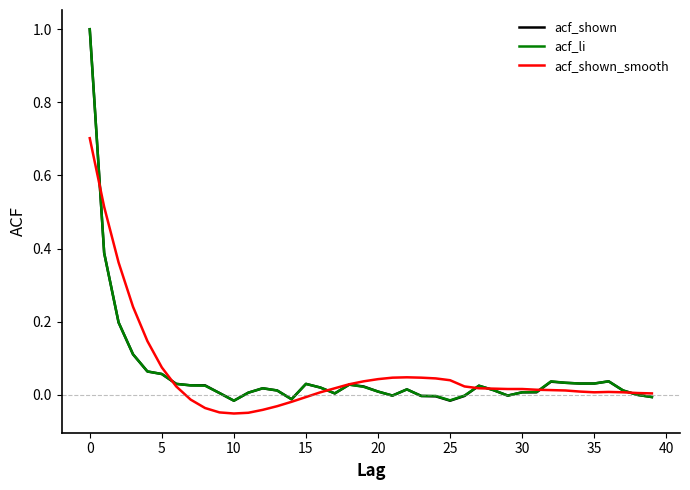

What is the minimum value shown in the chart?

-0.1